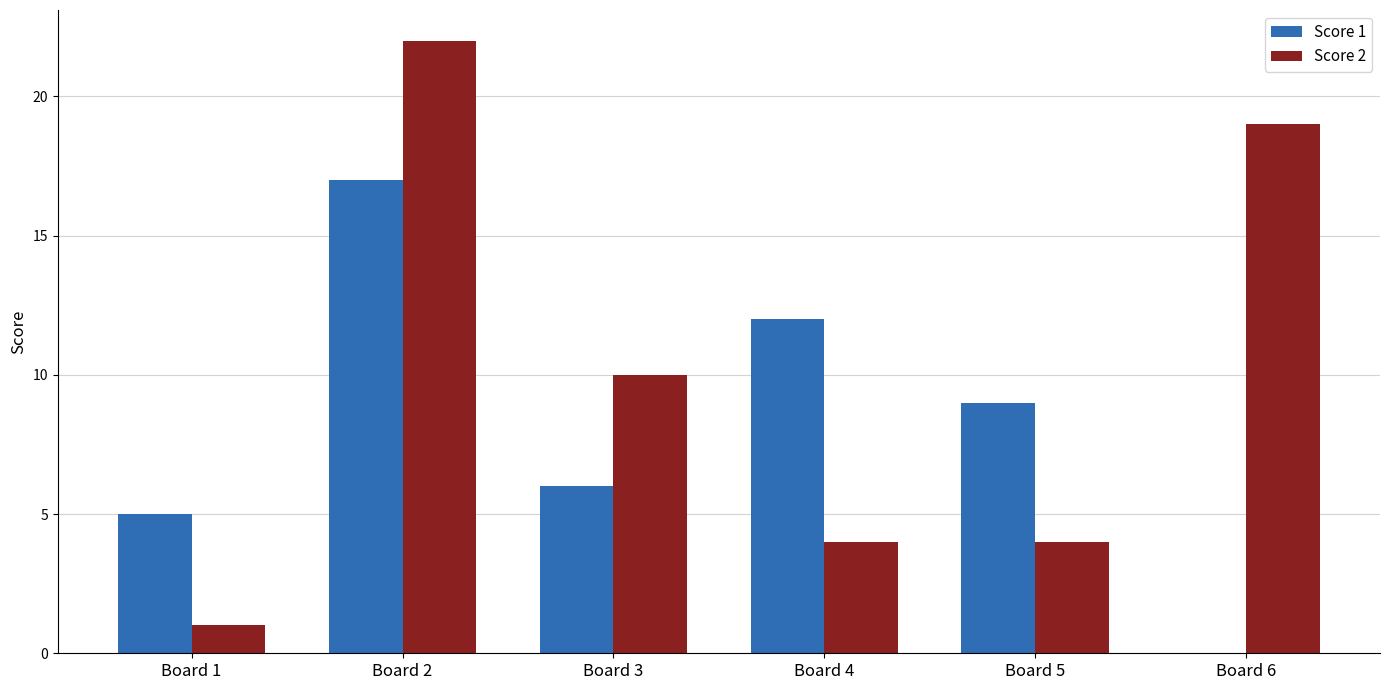

At which label does Score 2 reach its peak?

Board 2